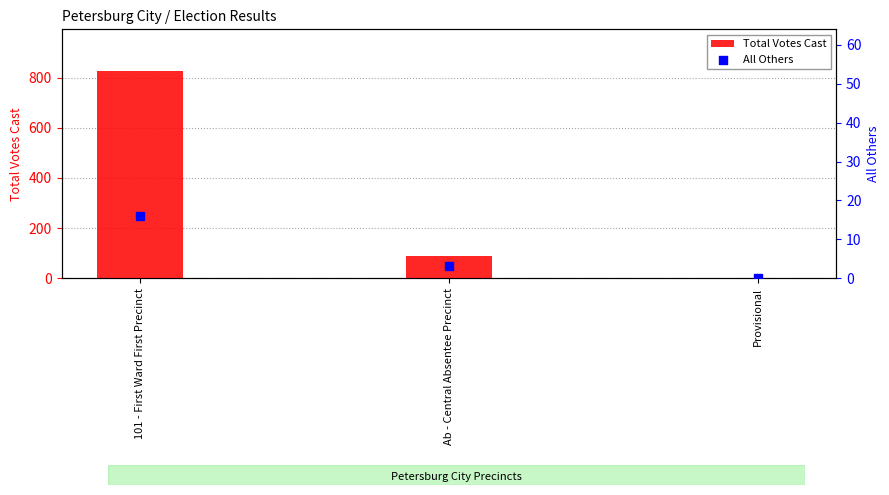

At how many categories does at least one series exceed 815?

1